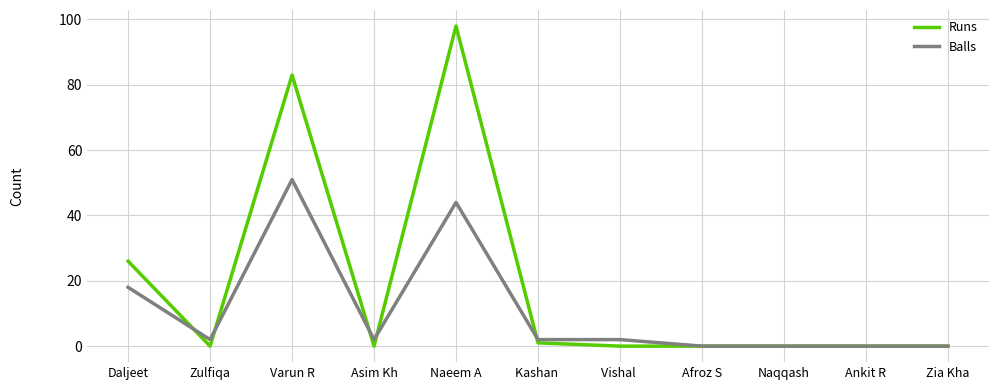

List the series in order of their peak value, highest first.

Runs, Balls